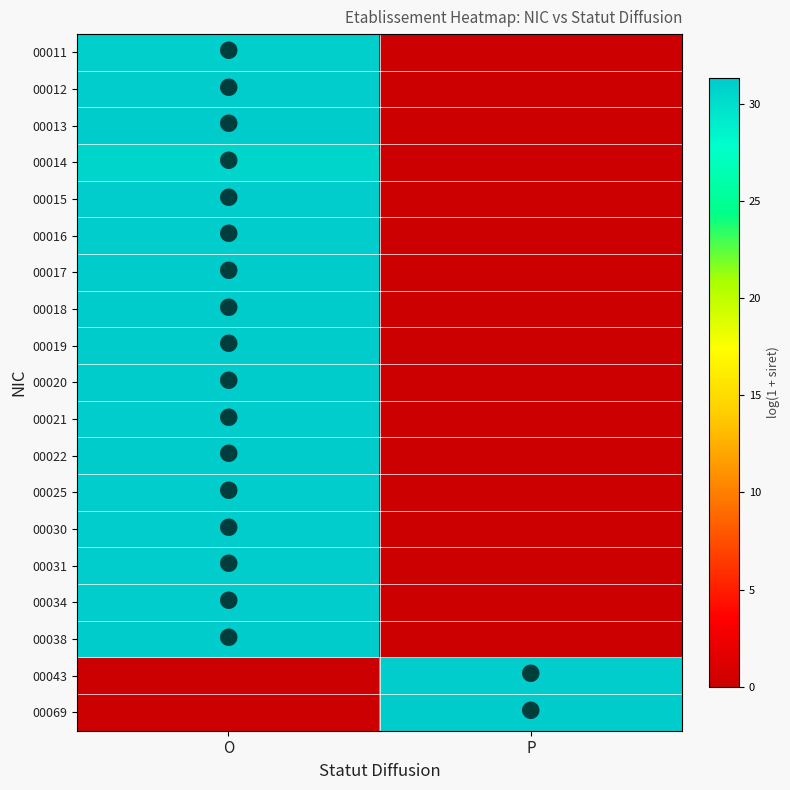

Reading left to right, list all the values displayed in this chart.

00011: O=31.1	P=0.0
00012: O=31.1	P=0.0
00013: O=31.3	P=0.0
00014: O=30.7	P=0.0
00015: O=31.2	P=0.0
00016: O=31.1	P=0.0
00017: O=31.2	P=0.0
00018: O=31.3	P=0.0
00019: O=31.3	P=0.0
00020: O=31.3	P=0.0
00021: O=31.2	P=0.0
00022: O=31.3	P=0.0
00025: O=31.1	P=0.0
00030: O=31.1	P=0.0
00031: O=31.2	P=0.0
00034: O=31.1	P=0.0
00038: O=31.3	P=0.0
00043: O=0.0	P=31.1
00069: O=0.0	P=31.3